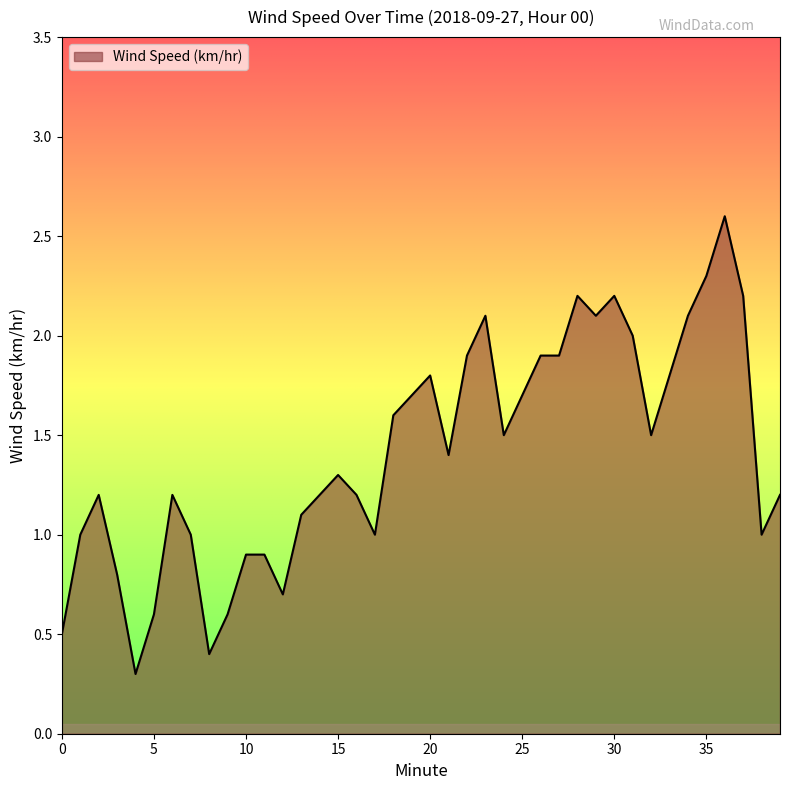

How many lines are shown in the chart?

1